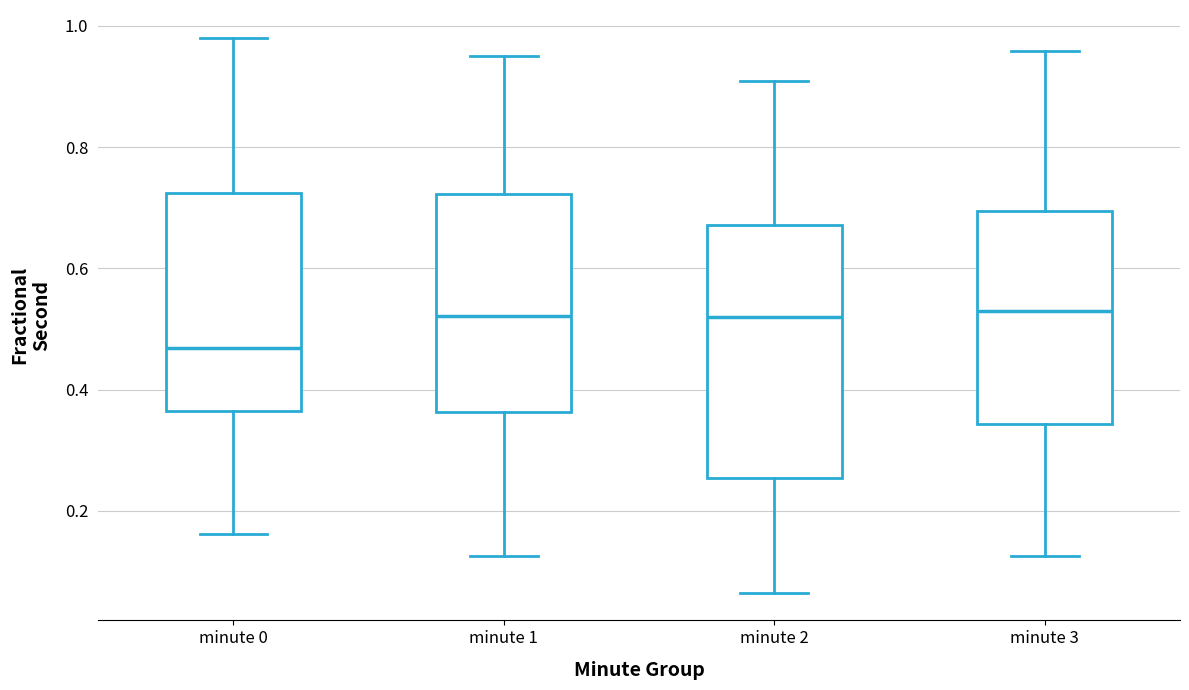

Reading left to right, transcribe this box plot: for each box, give where its median line is, the range the box spans, and where its two whiskers end, as read against the y-axis. The values are not printed on the chart, so give them approximately, as read against the axis.

minute 0: median 0.46, box 0.36 to 0.72, whiskers 0.16 to 0.98
minute 1: median 0.52, box 0.36 to 0.72, whiskers 0.12 to 0.94
minute 2: median 0.52, box 0.26 to 0.68, whiskers 0.06 to 0.90
minute 3: median 0.52, box 0.34 to 0.70, whiskers 0.12 to 0.96